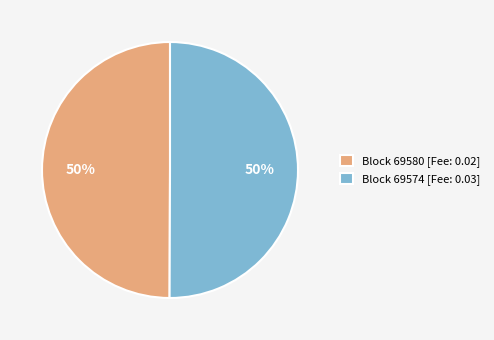

To the nearest percent, what is the combined percentage of Block 69580 [Fee: 0.02] and Block 69574 [Fee: 0.03]?

100%